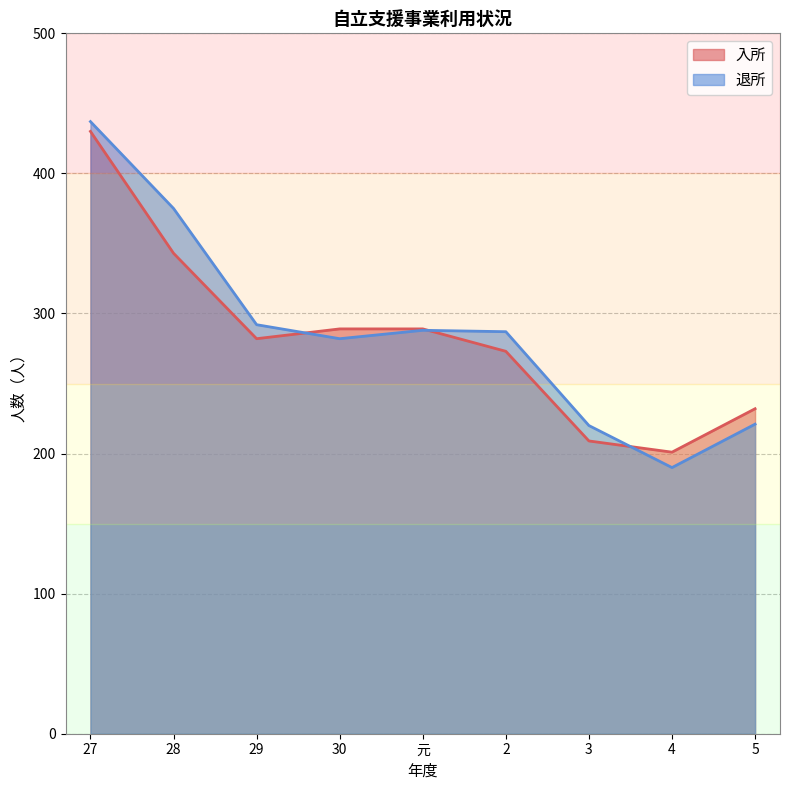

Is it true that 入所 equals 232 at 5?

True